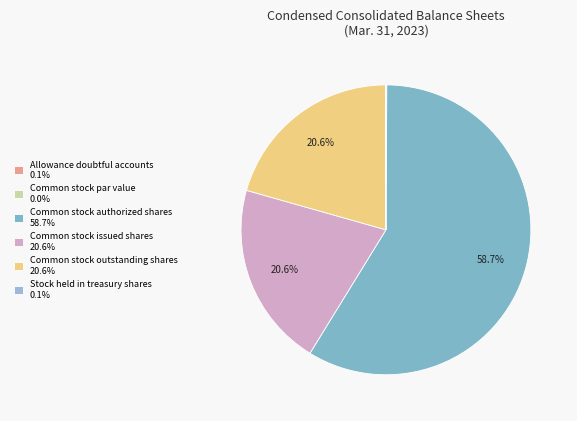

How many slices are in this pie chart?

6